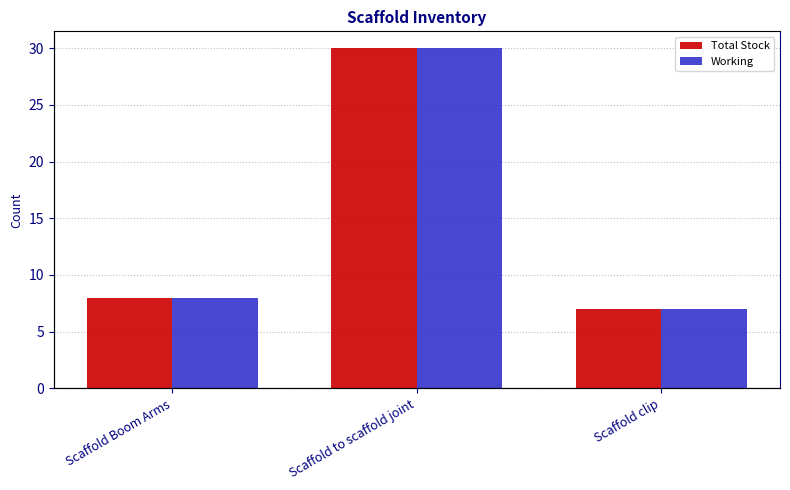

Reading left to right, what are all the values shown in this chart?

Total Stock: Scaffold Boom Arms=8	Scaffold to scaffold joint=30	Scaffold clip=7
Working: Scaffold Boom Arms=8	Scaffold to scaffold joint=30	Scaffold clip=7